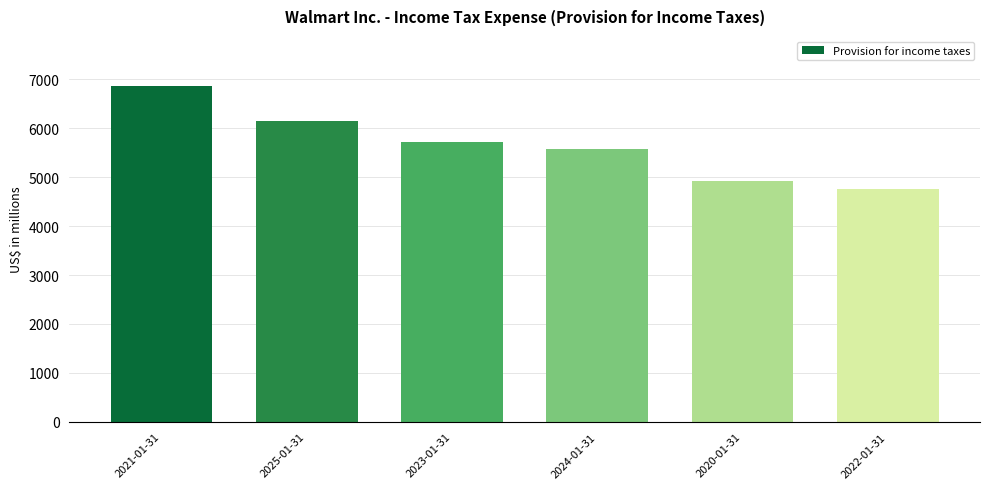

Between 2024-01-31 and 2025-01-31, which is larger?

2025-01-31